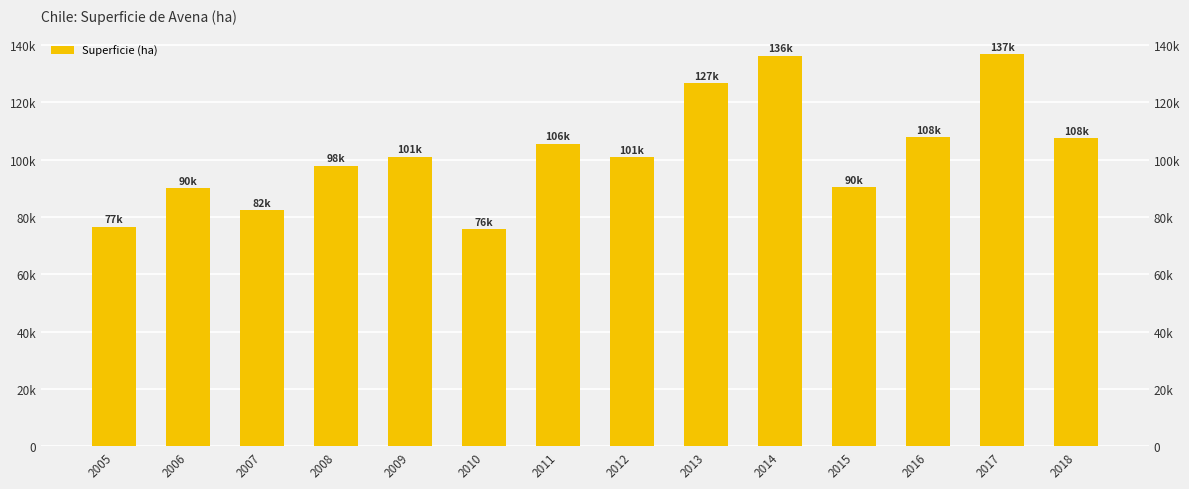

What is the sum of the values at 2009 and 2006?

191291